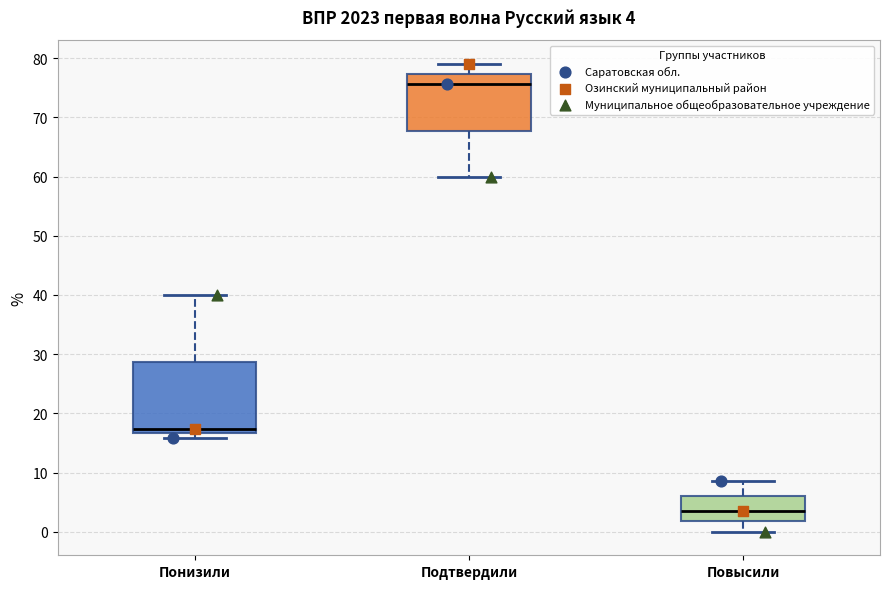

Which box's median line is the highest?

Подтвердили